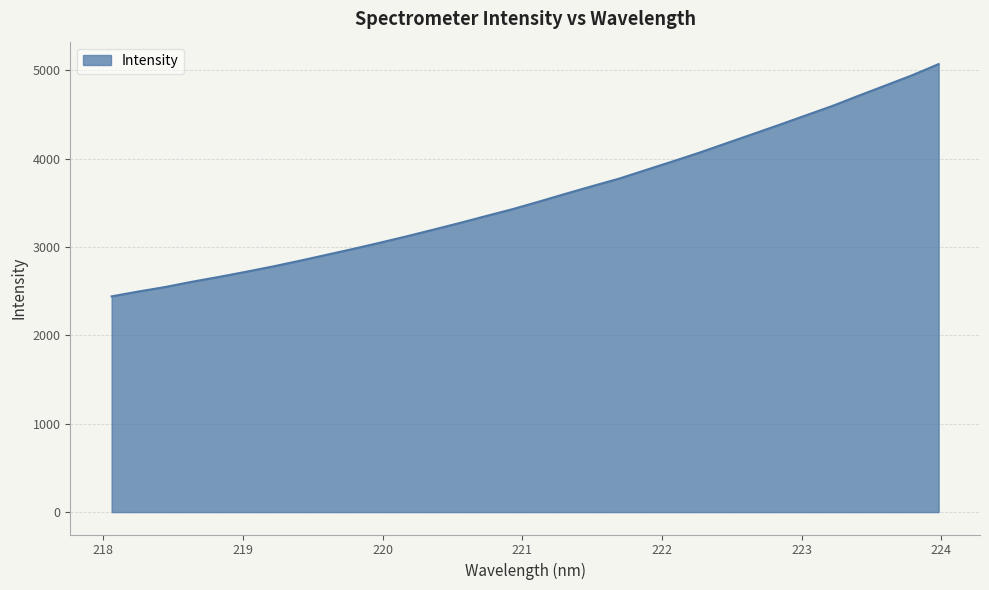

What is the maximum value shown in the chart?

5069.4